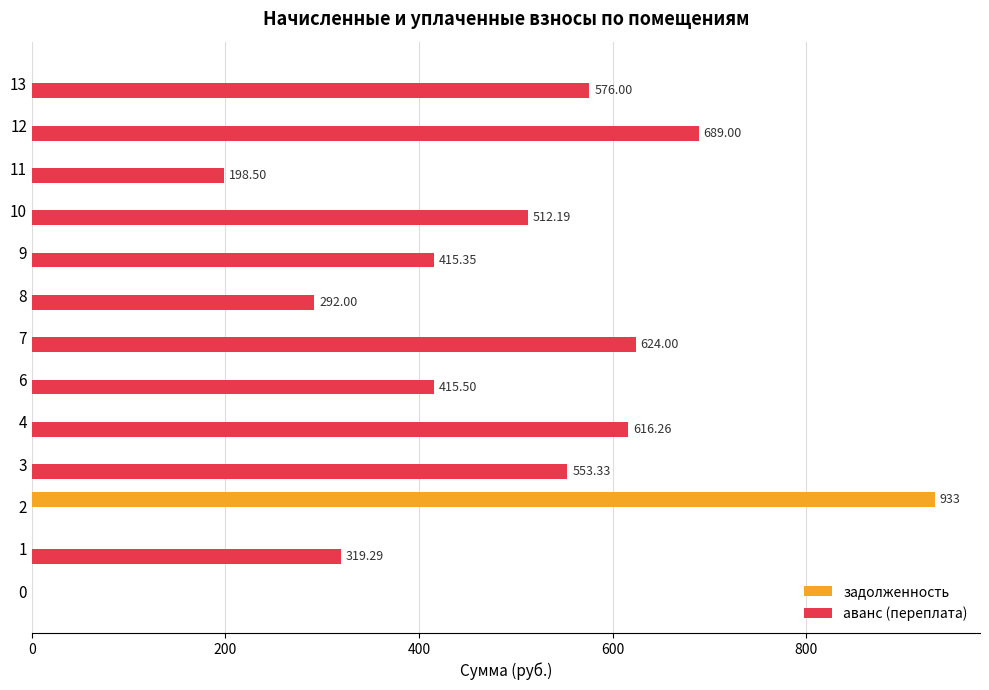

Which series changed the most between 1 and 6?

аванс (переплата)